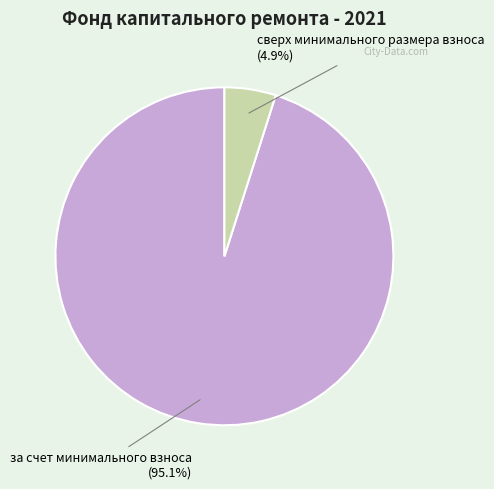

Is the sum of сверх минимального размера взноса and за счет минимального взноса greater than half?

Yes